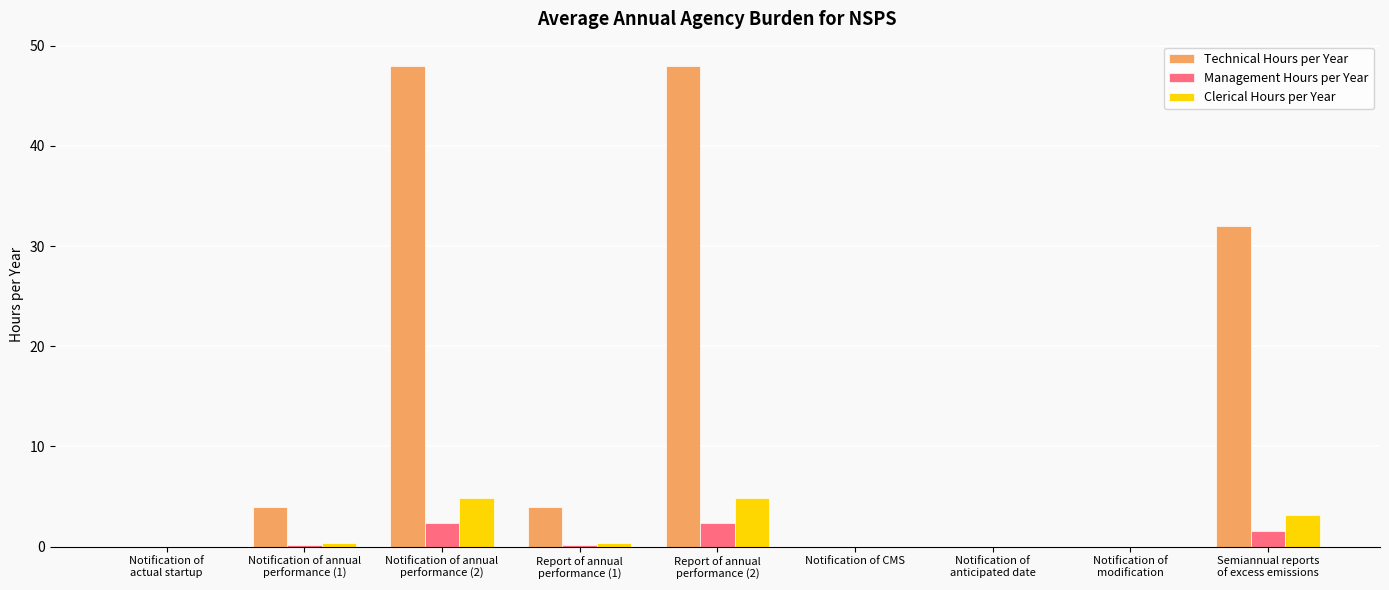

Which series has the largest total across all categories?

Technical Hours per Year